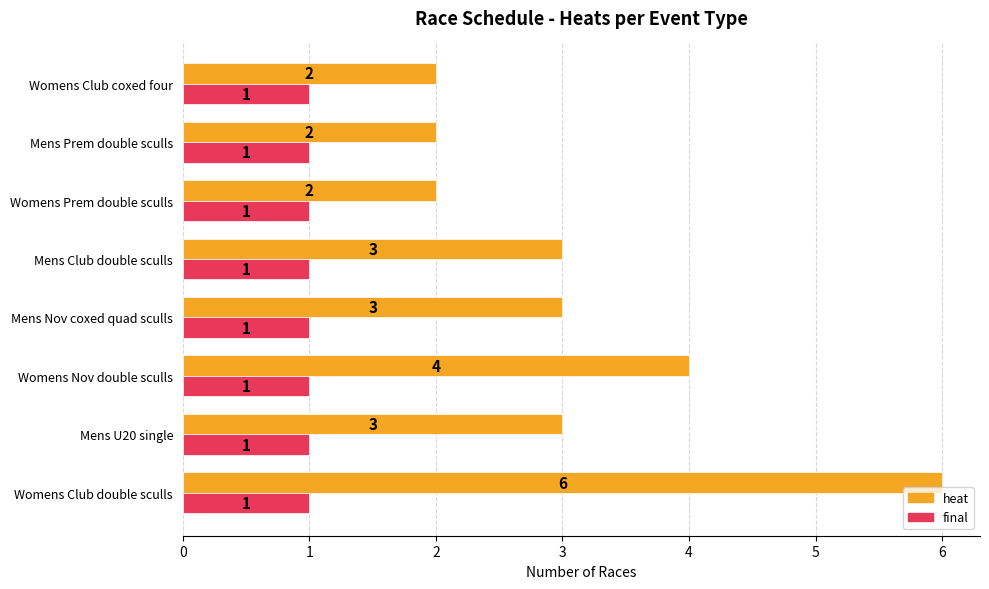

What is the smallest value displayed?

1